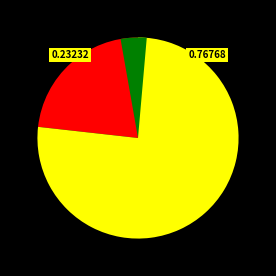

Do 一般行政管理事务 and 行政运行 together represent more than half of the pie?

Yes